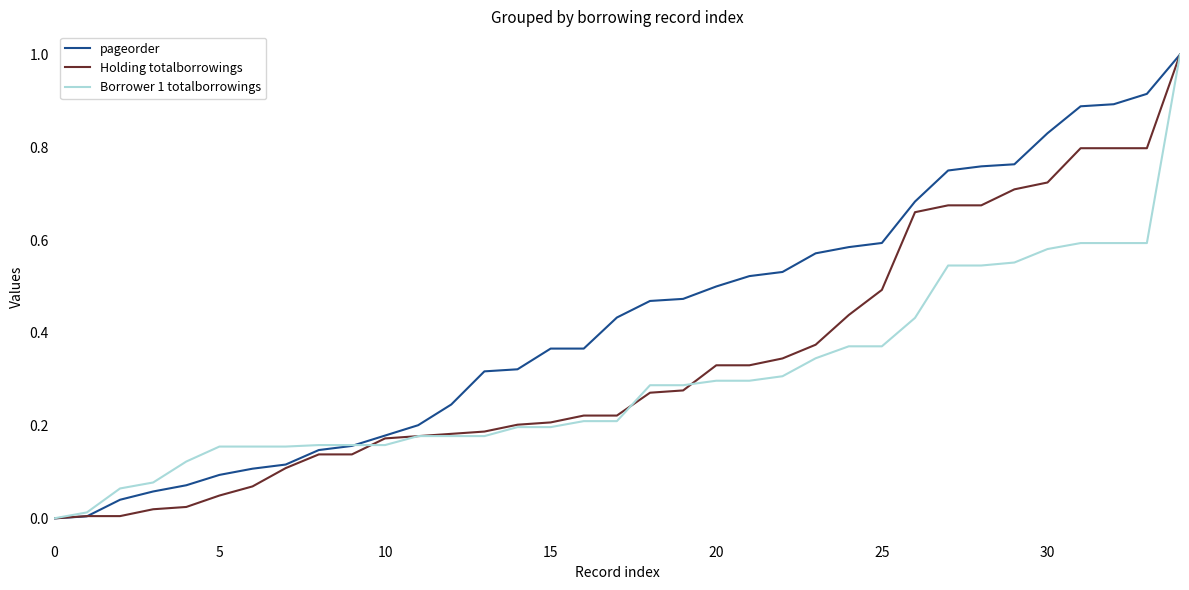

What is the maximum value shown in the chart?

1.0